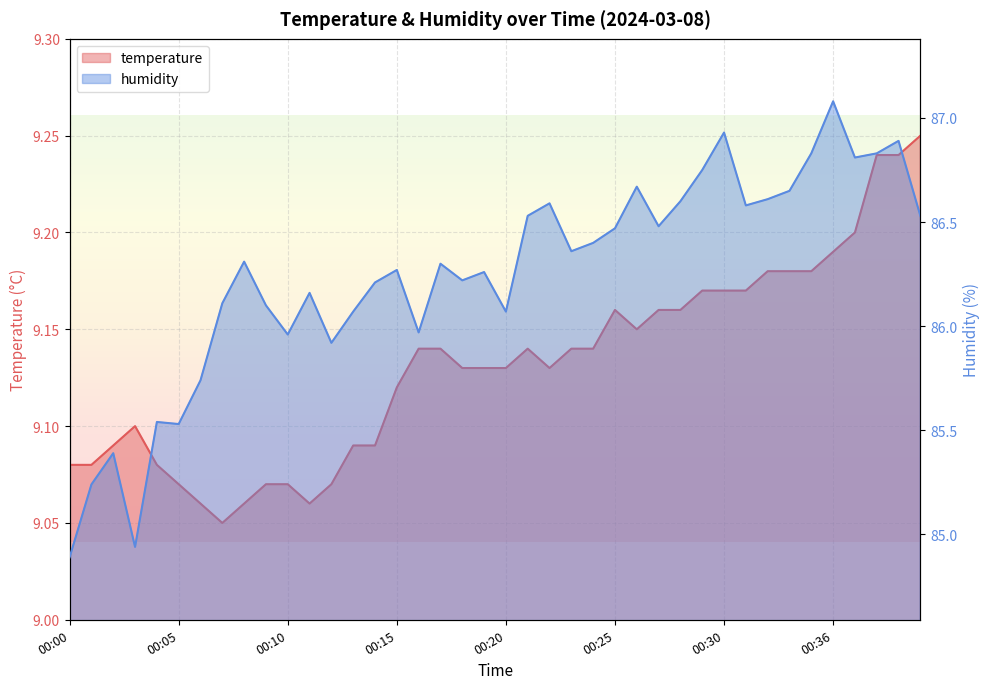

How many data points in humidity are less than 86?

10